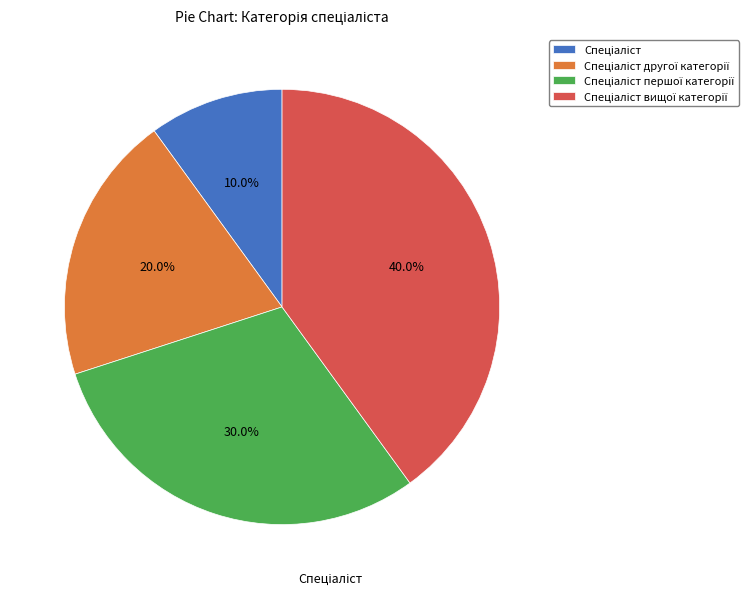

Is there a majority slice in this chart?

No